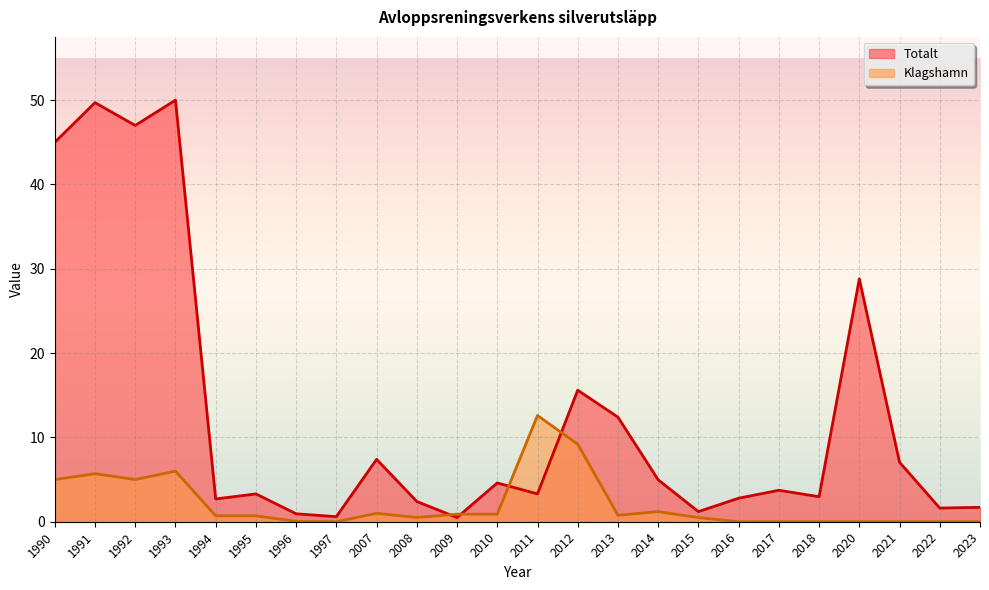

What is the minimum value for Totalt?

0.5